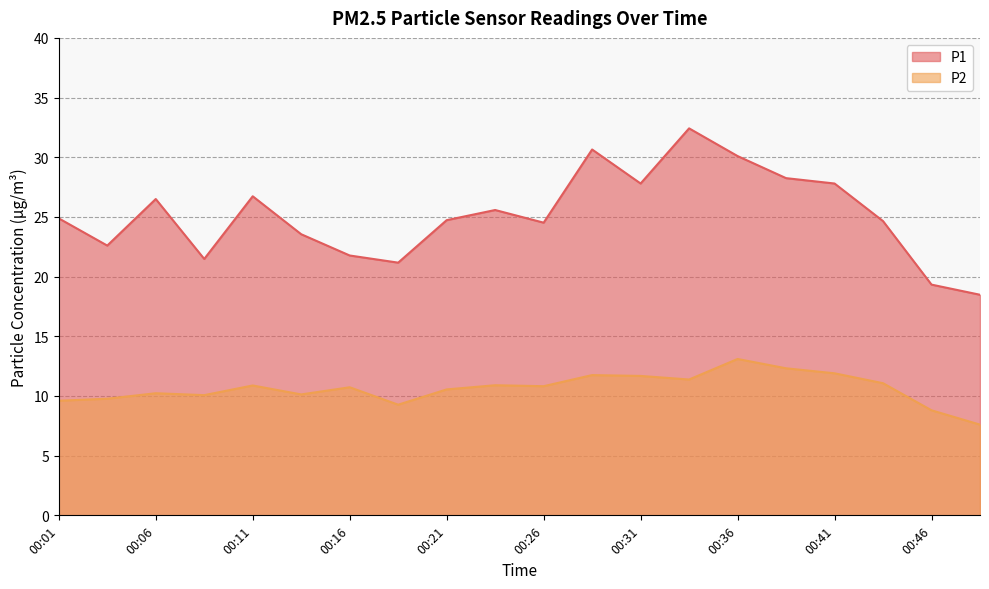

True or false: P1 and P2 cross at least once.

False